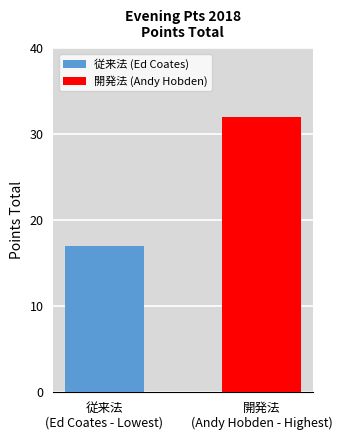

Does the chart contain any negative values?

No